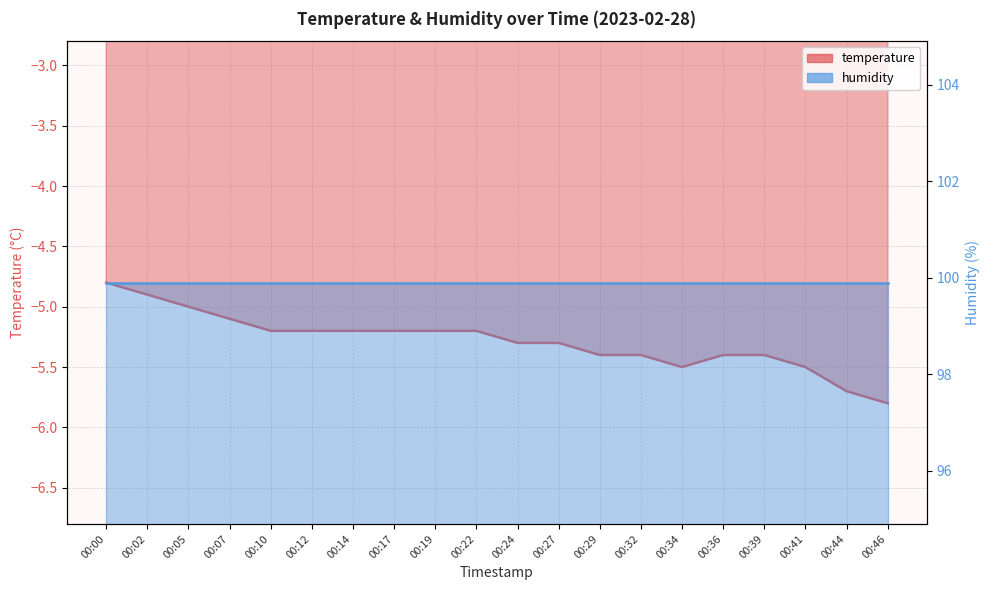

Reading left to right, transcribe all the data shown in this chart.

-4.8	-4.9	-5.0	-5.1	-5.2	-5.2	-5.2	-5.2	-5.2	-5.2	-5.3	-5.3	-5.4	-5.4	-5.5	-5.4	-5.4	-5.5	-5.7	-5.8